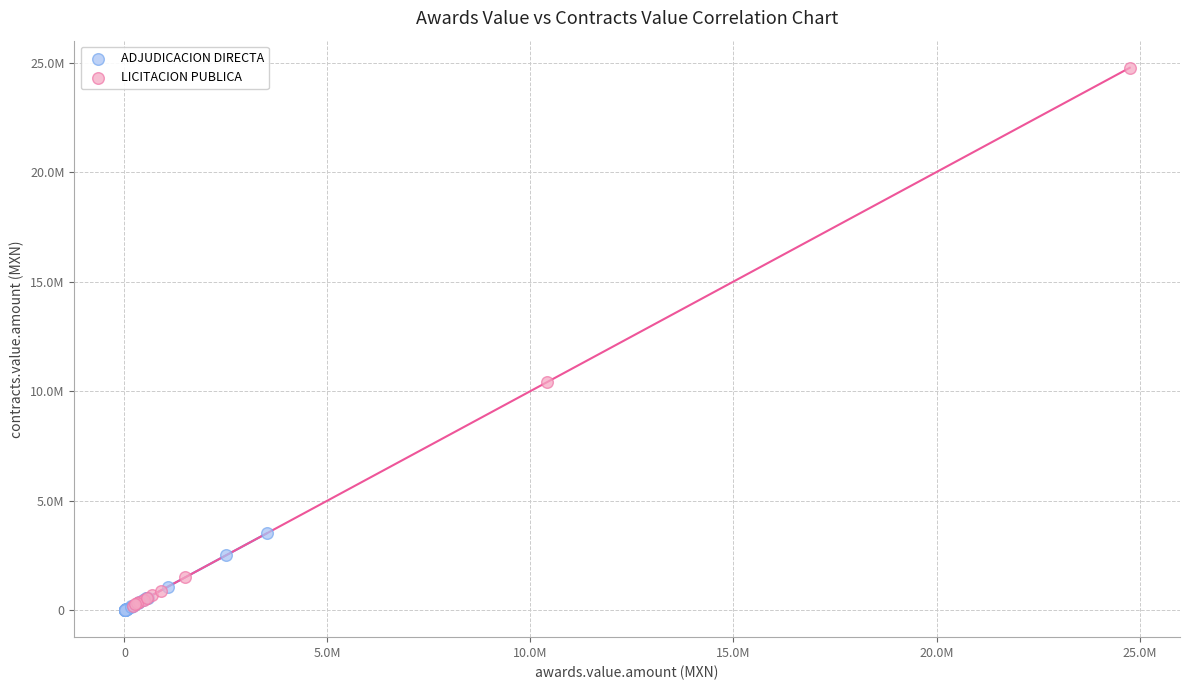

What are all the series names shown in the legend?

ADJUDICACION DIRECTA, LICITACION PUBLICA